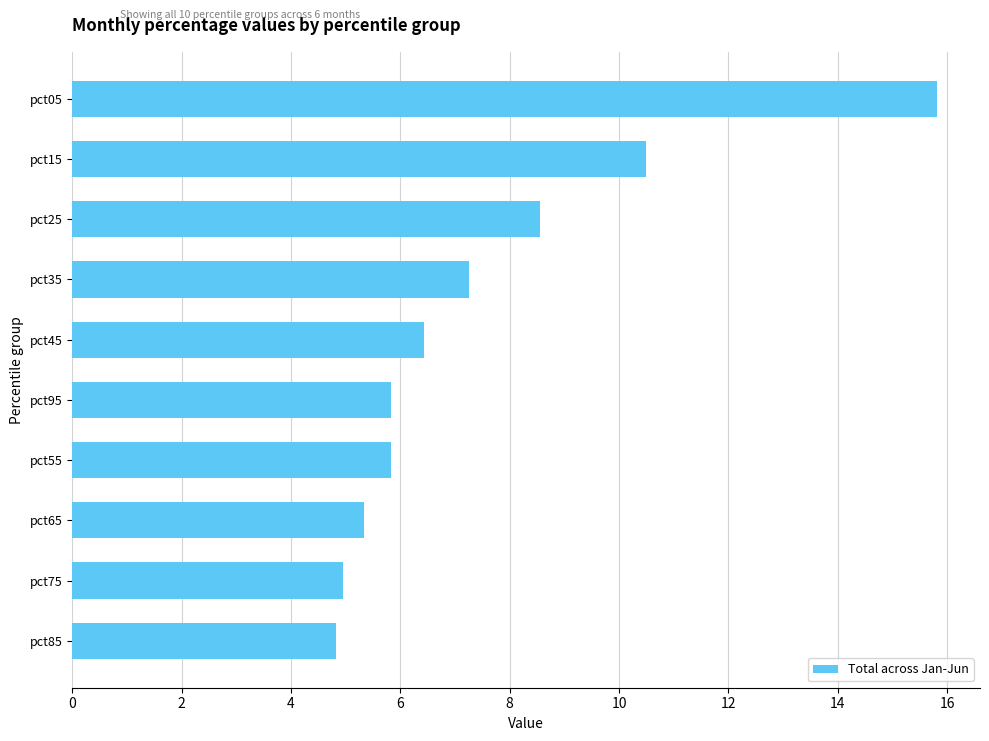

What is the change in value from pct35 to pct25?

+1.3